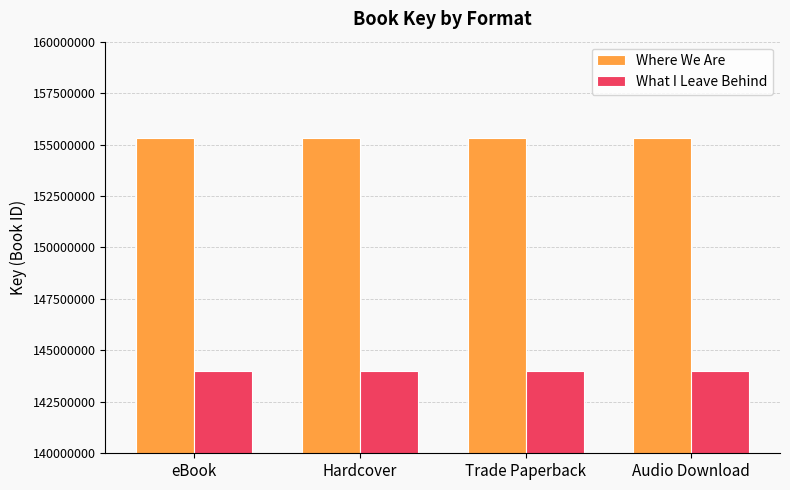

Reading left to right, extract all data points from this chart.

Where We Are: eBook=155340604	Hardcover=155340604	Trade Paperback=155340604	Audio Download=155340604
What I Leave Behind: eBook=144019265	Hardcover=144019265	Trade Paperback=144019265	Audio Download=144019265